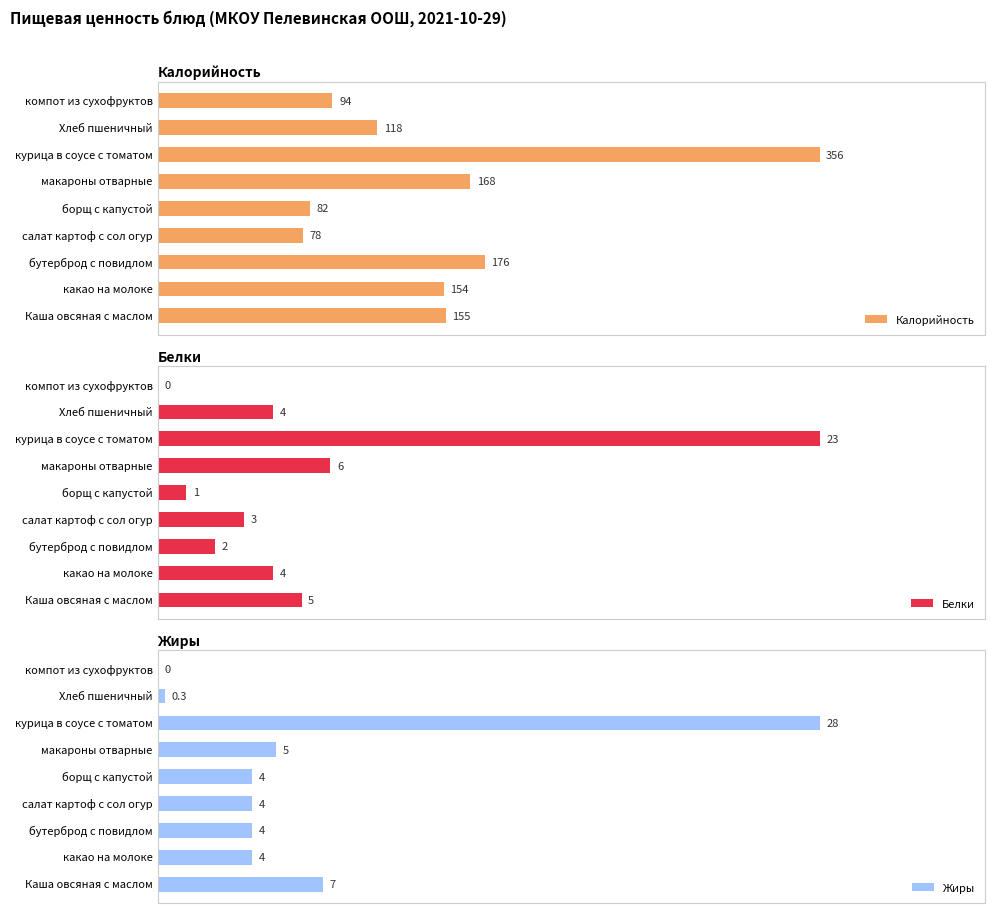

What is the value of the Жиры bar at the 6th from the left?

5.0